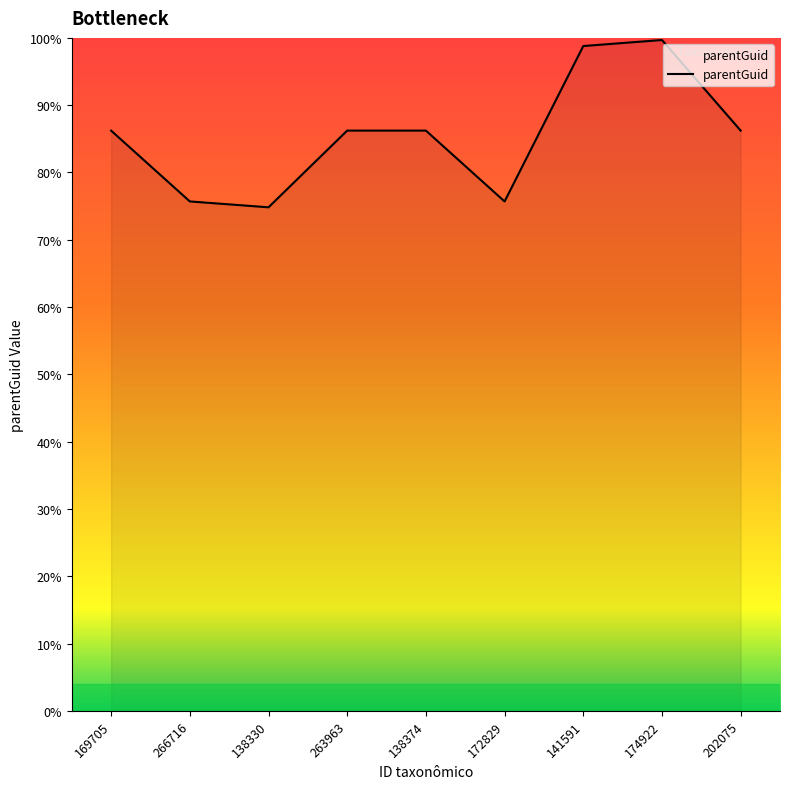

Does the chart display data point markers on the line(s)?

No